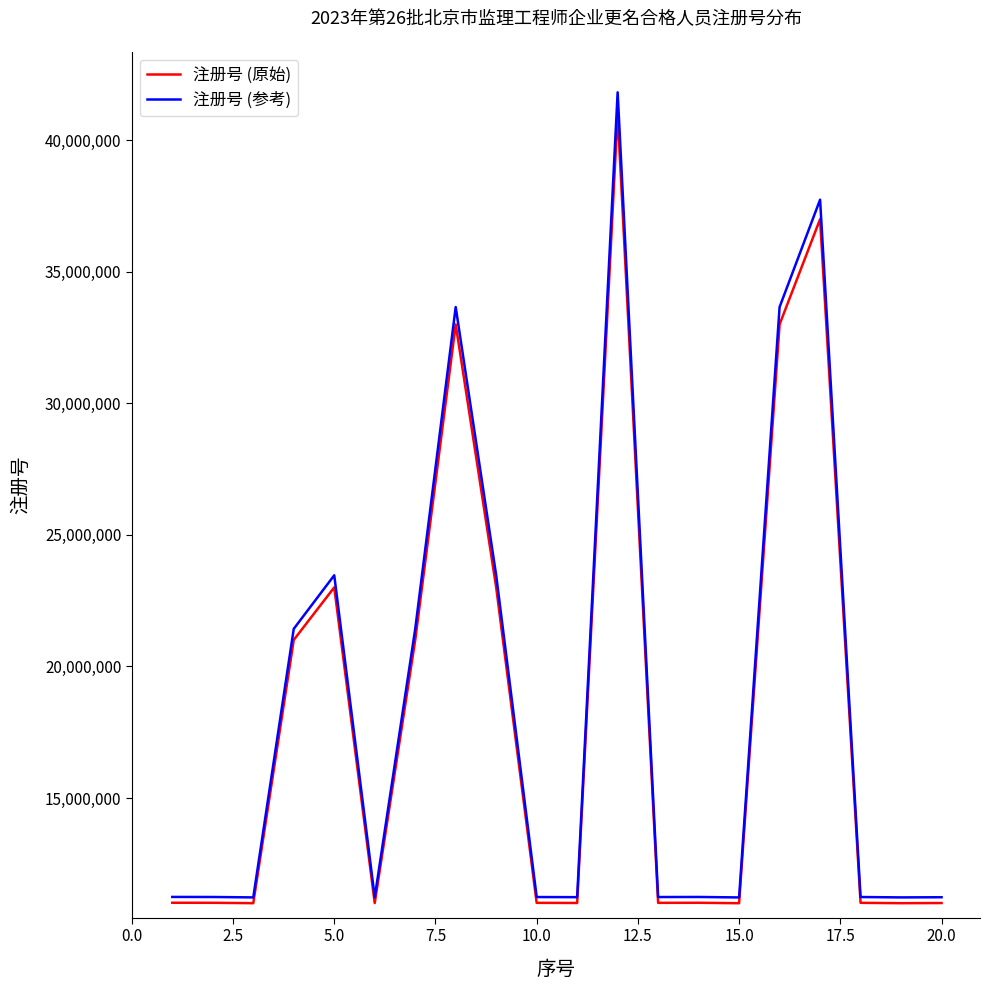

Which series has the largest range (max minus min)?

注册号 (参考)